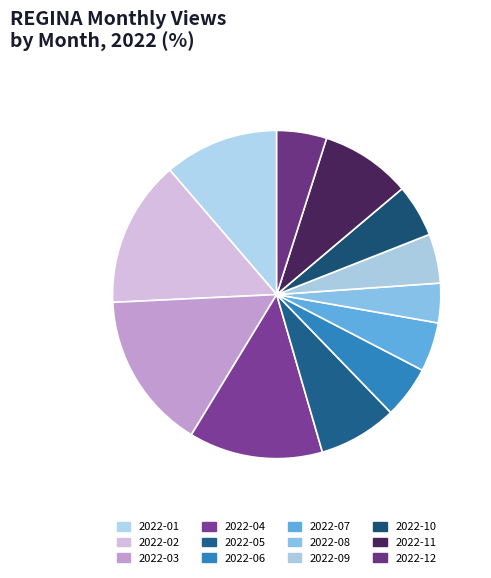

What portion of the pie excludes 2022-09?

95.1%